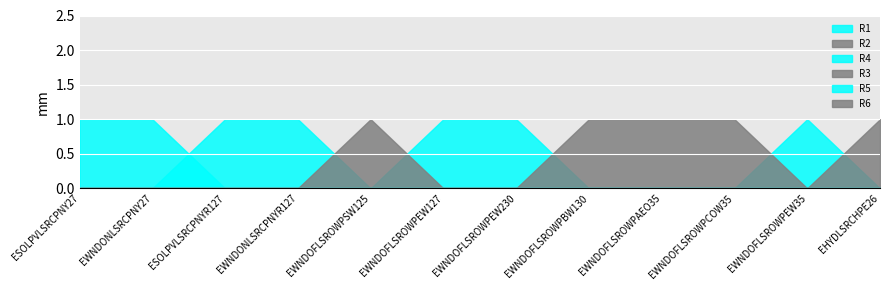

What is the label of the 10th point from the left?

EWNDOFLSROWPCOW35